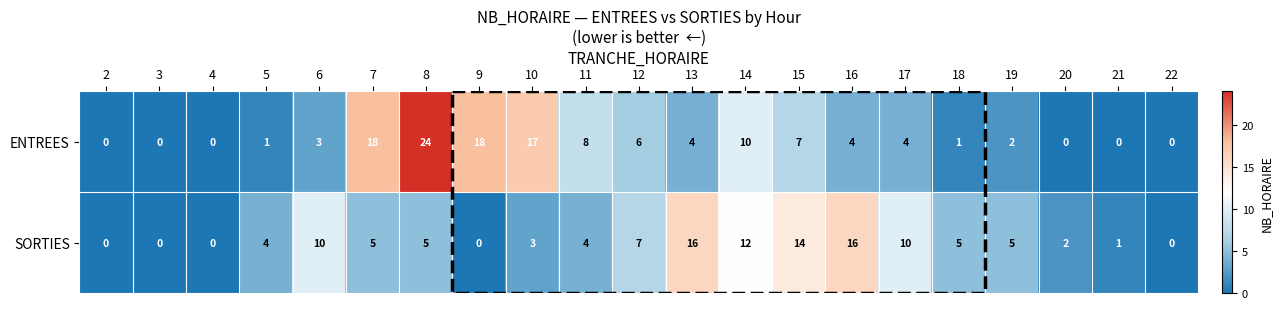

What is the difference between the ENTREES values at 7 and 16?

14